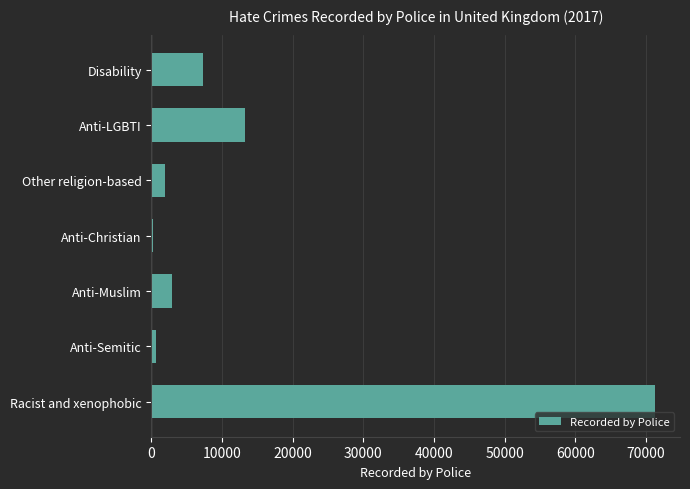

The value at Racist and xenophobic is 71251. True or false?

True